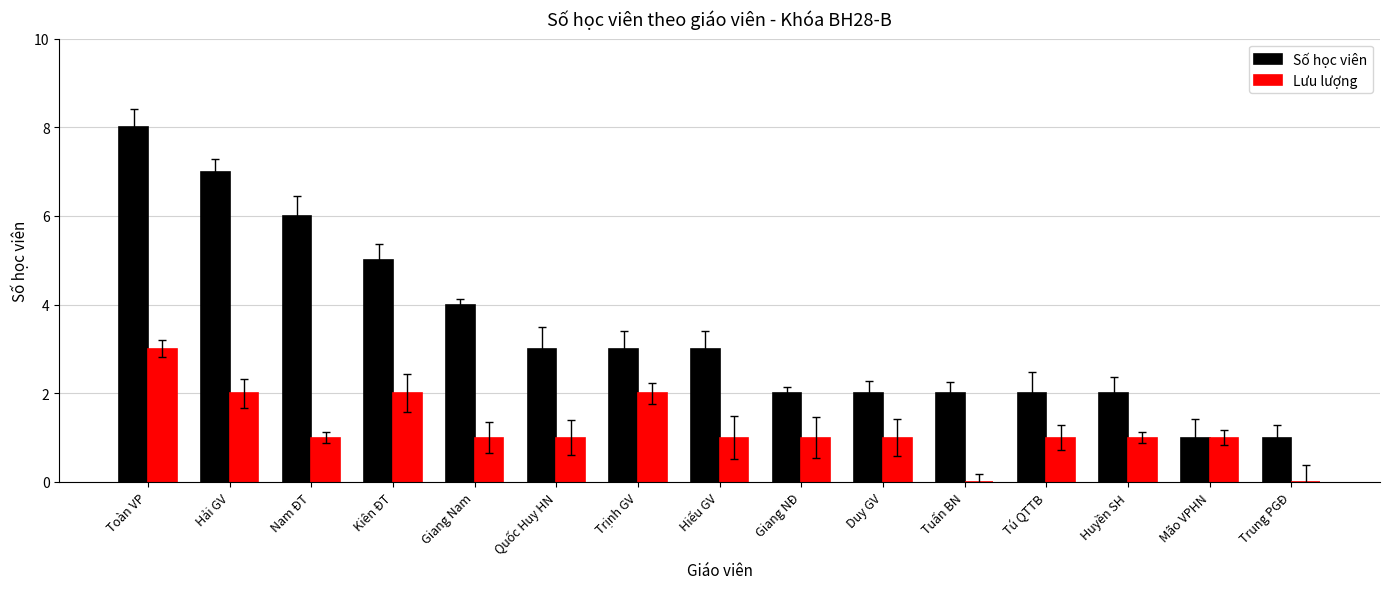

Read the Lưu lượng value at Nam ĐT.

1